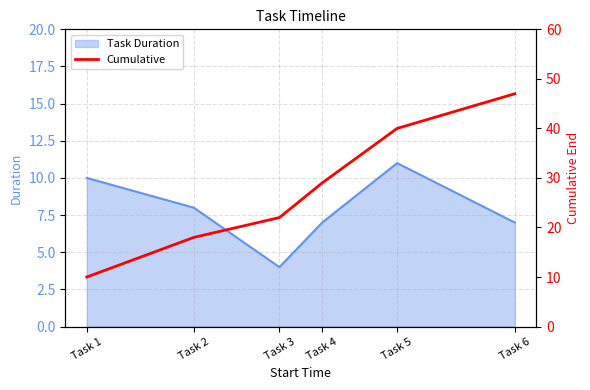

Is it true that Task Duration equals 2 at Task 4?

False